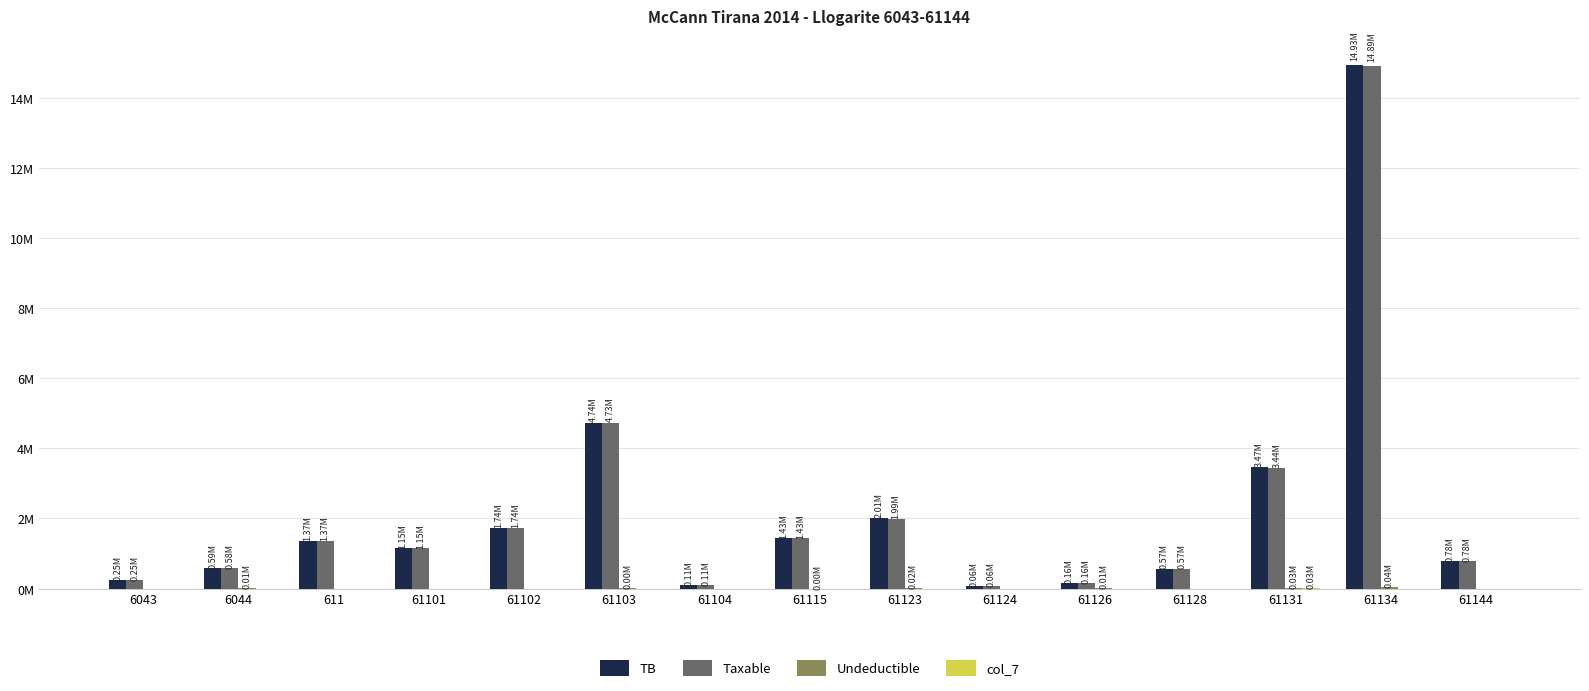

Which series changed the most between 61104 and 61131?

TB